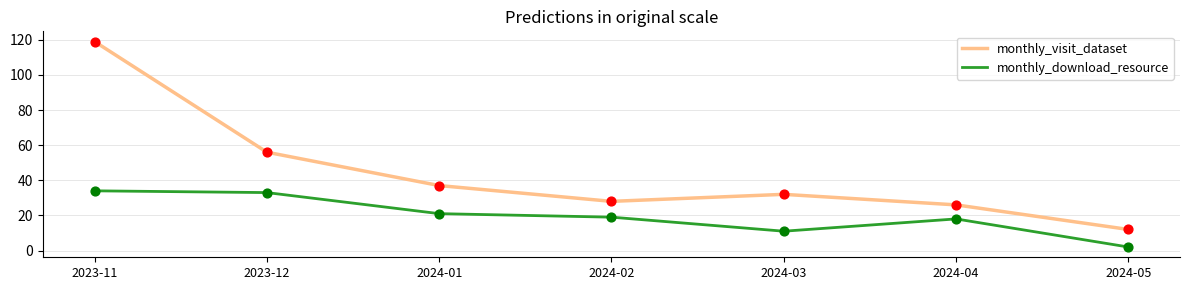

What is the spread (max minus min) of values at 2024-03?

21